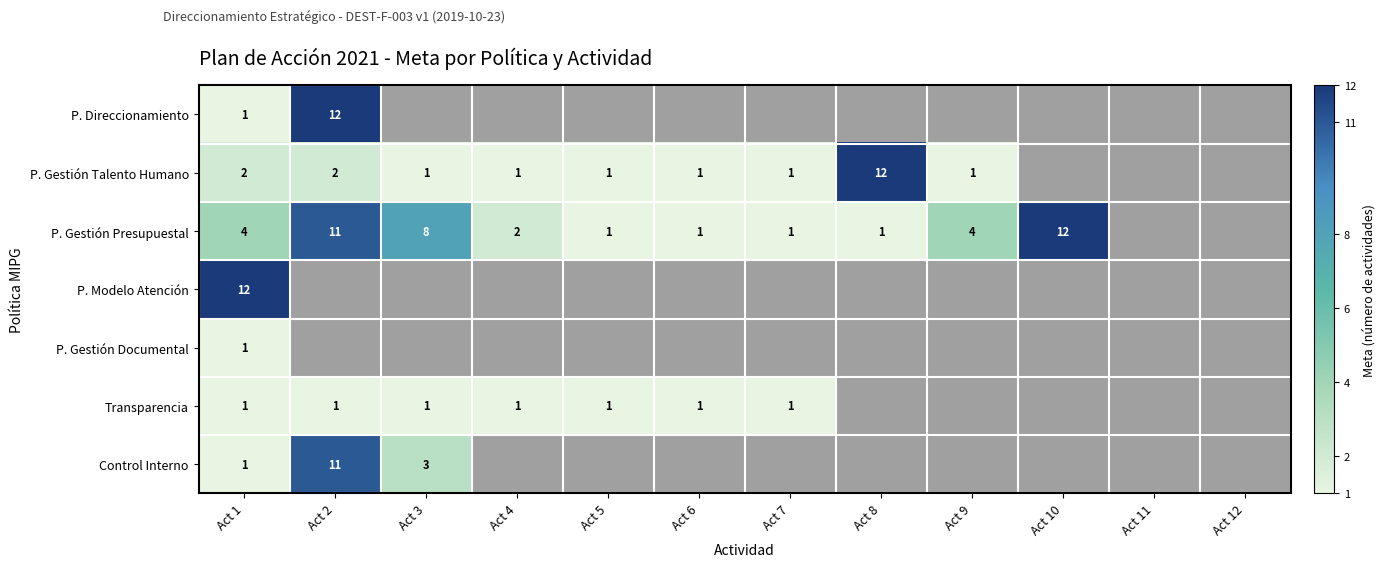

Count the number of data series in this chart.

7